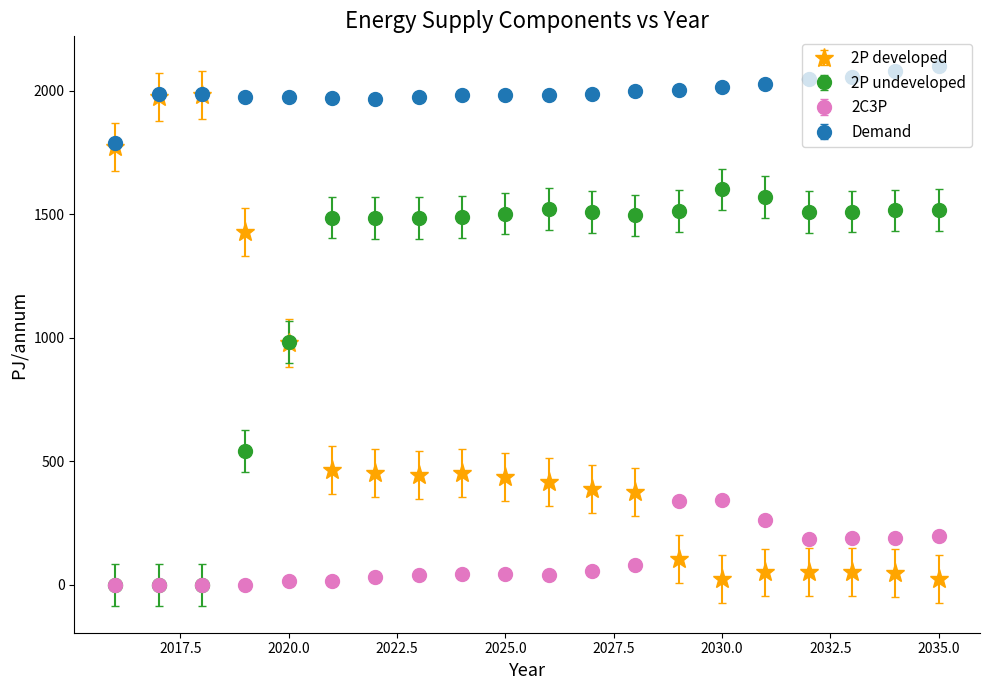

Which series has the largest total across all categories?

Demand